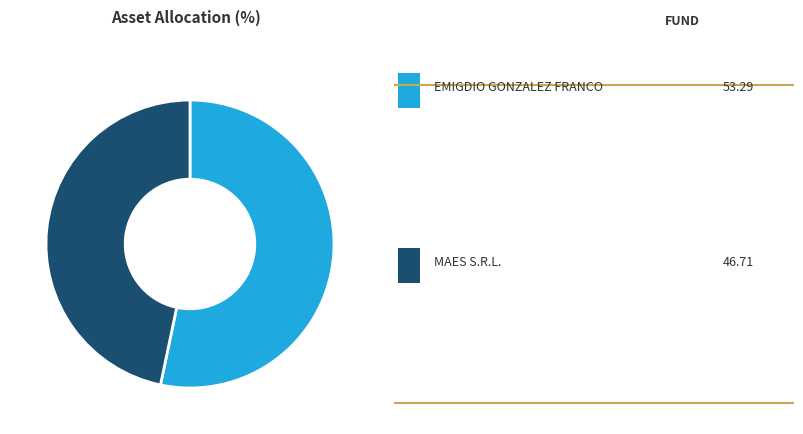

Is there a majority slice in this chart?

Yes